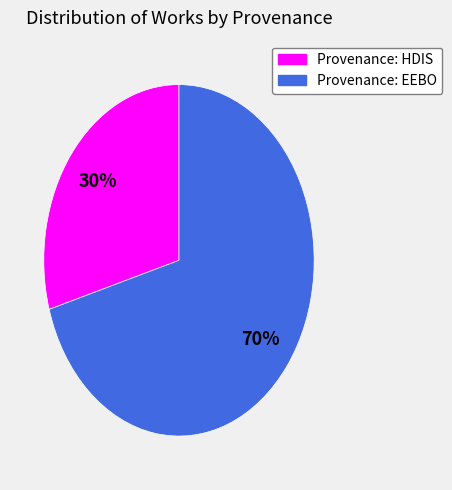

To the nearest percent, what is the average slice percentage?

50%